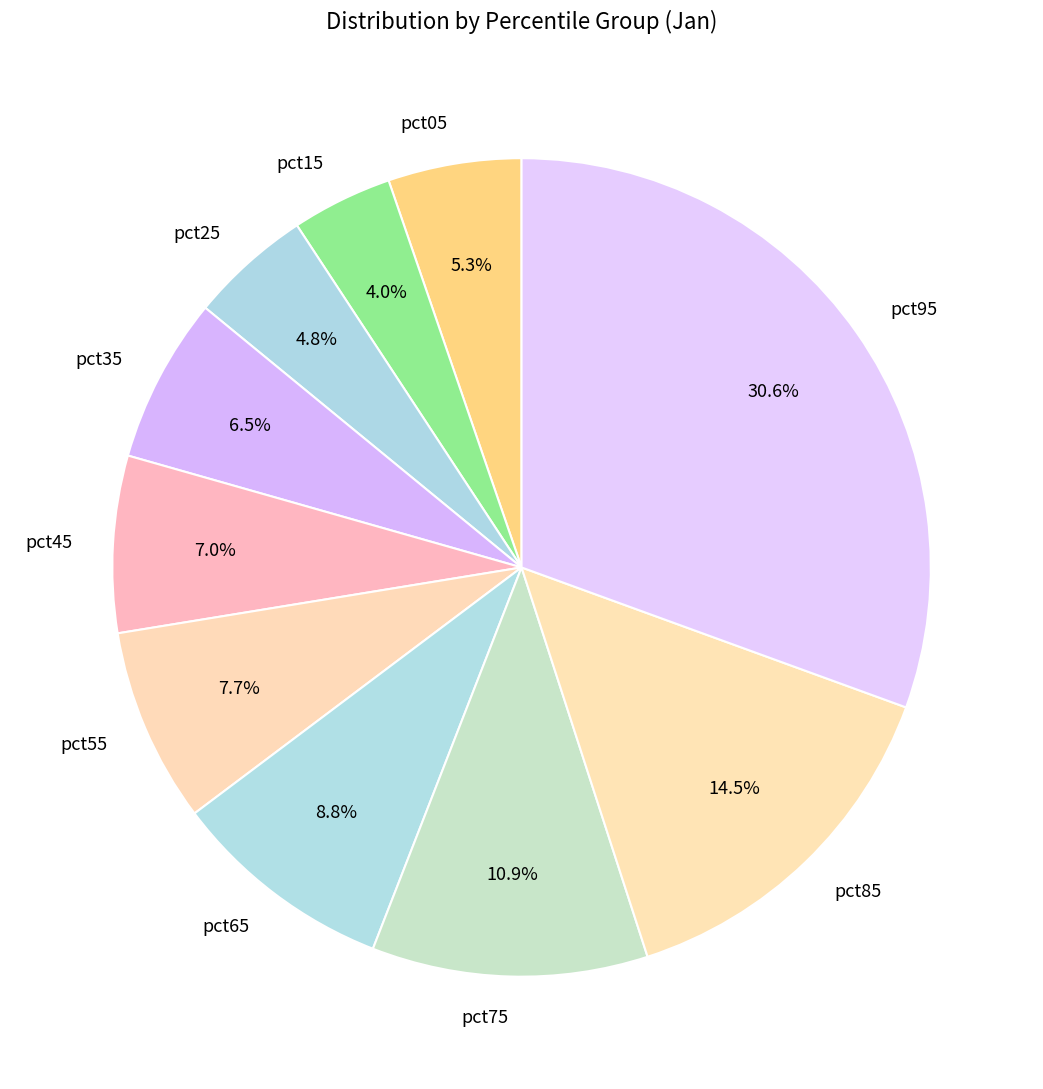

Does any single category account for the majority?

No